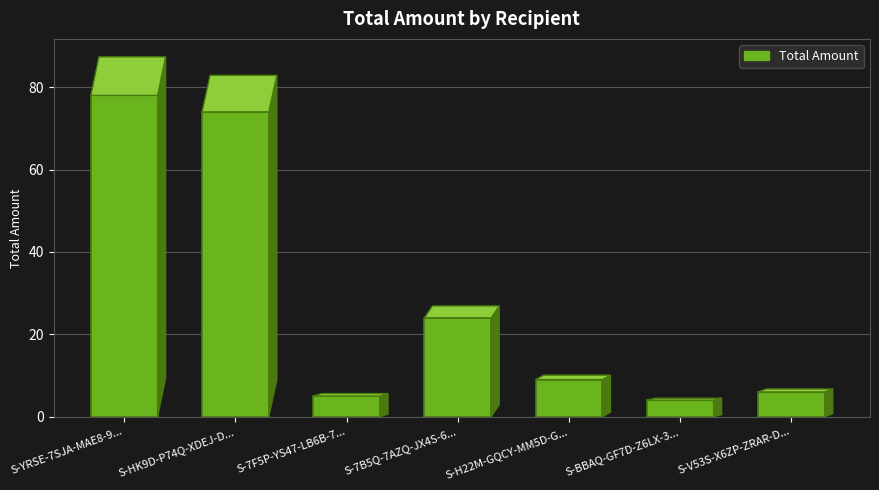

Are the bars grouped side by side (vs. stacked)?

No